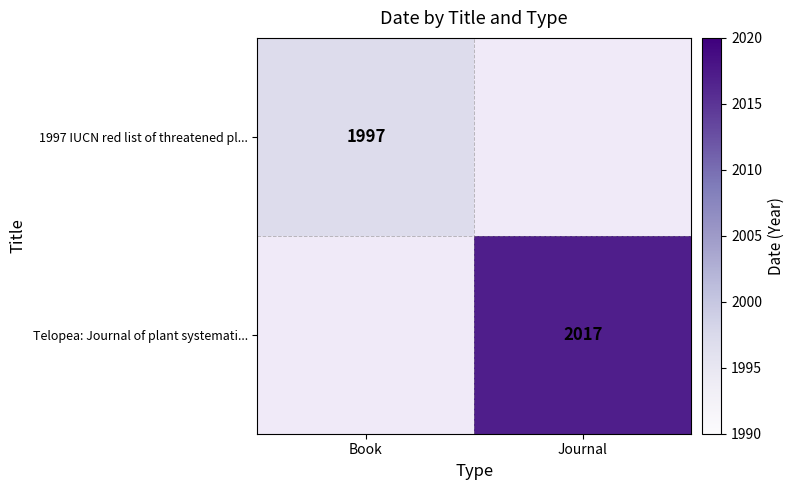

True or false: Telopea: Journal of plant systemati... has a value of 2017 at Journal.

True